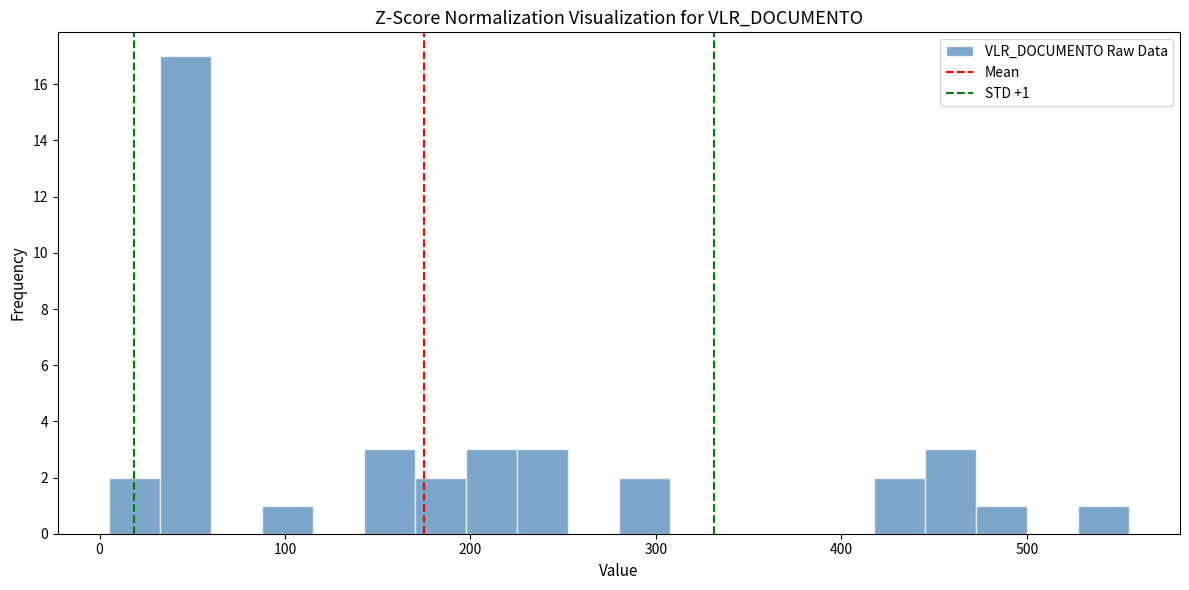

Read against the x-axis, roughly where is the centre of the tallest bar?

50